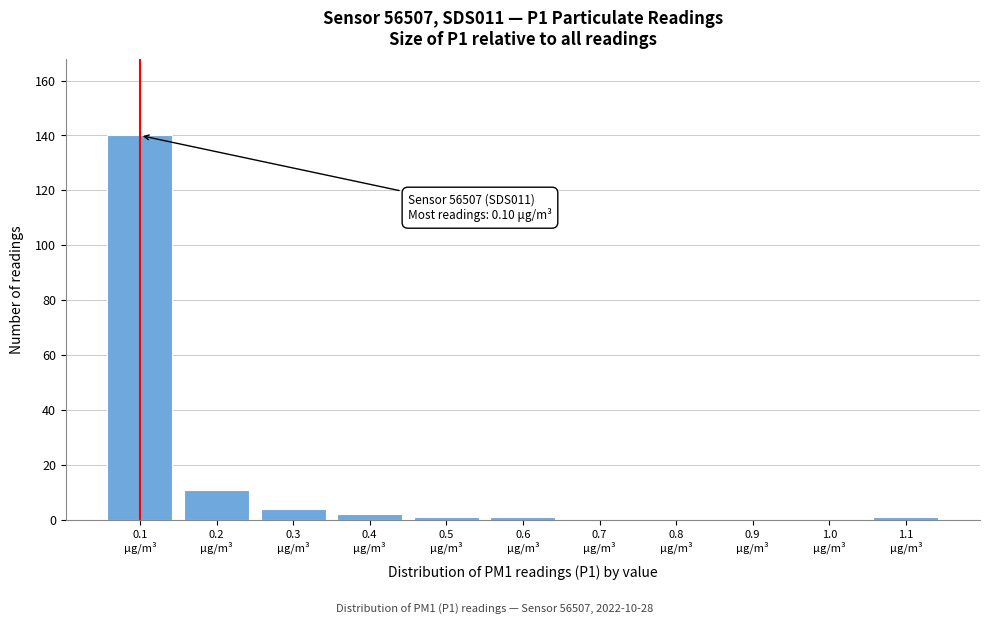

Over which range of the x-axis is the bar tallest?

0.05 to 0.15